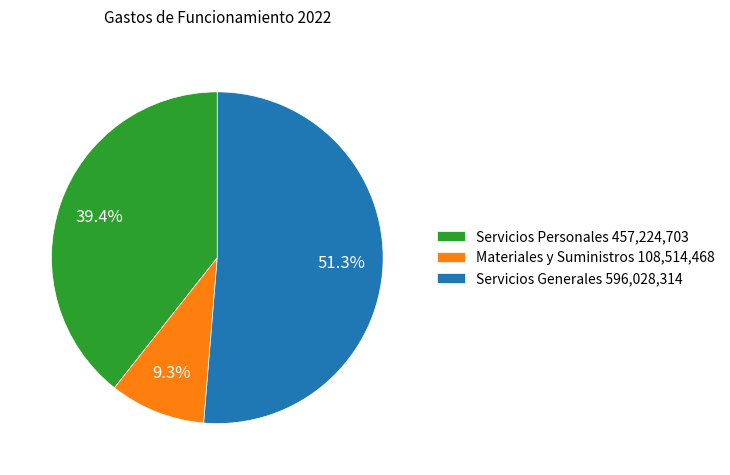

To the nearest percent, what percentage of the pie is Servicios Personales?

39%